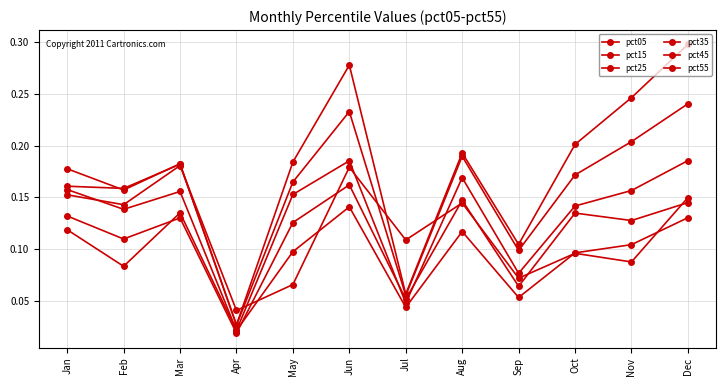

Where do pct45 and pct05 first cross each other?

Mar and Apr